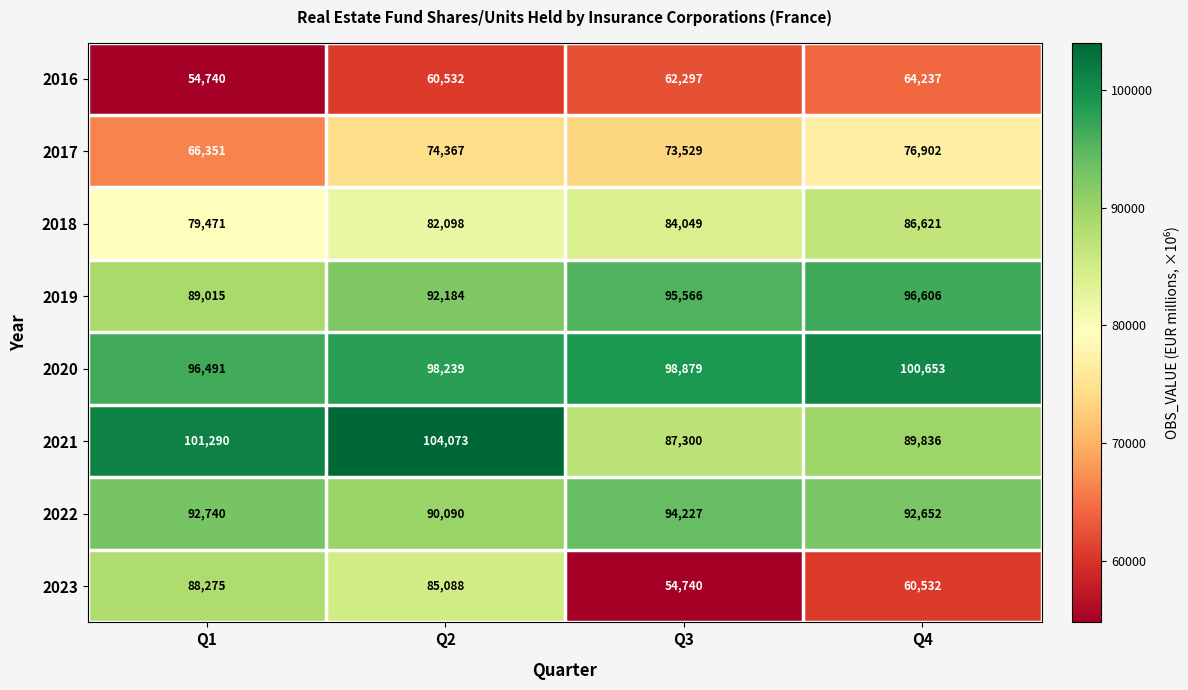

True or false: 2022 has a value of 90090 at Q2.

True